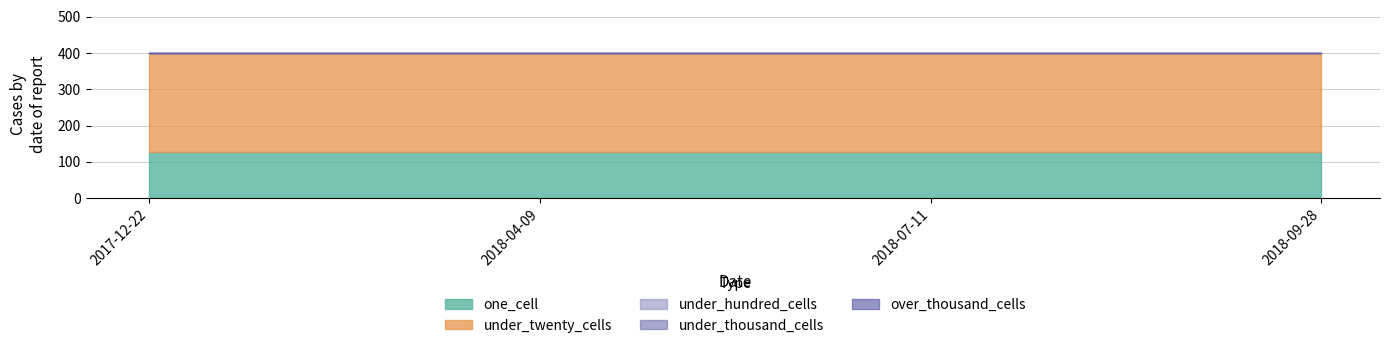

Reading right to left, what are all the values shown in this chart?

one_cell: 126	126	126	126
under_twenty_cells: 273	273	273	273
under_hundred_cells: 0	0	0	0
under_thousand_cells: 0	0	0	0
over_thousand_cells: 0	0	0	0